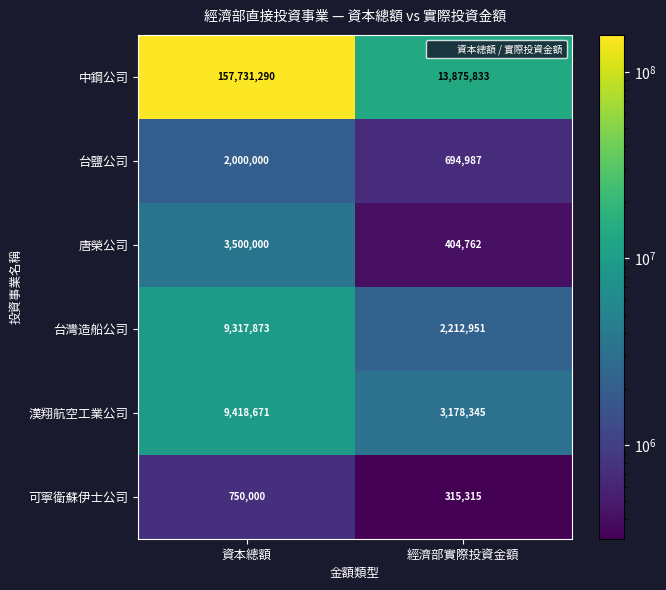

The 台鹽公司 series shows 694987 at 經濟部實際投資金額. True or false?

True